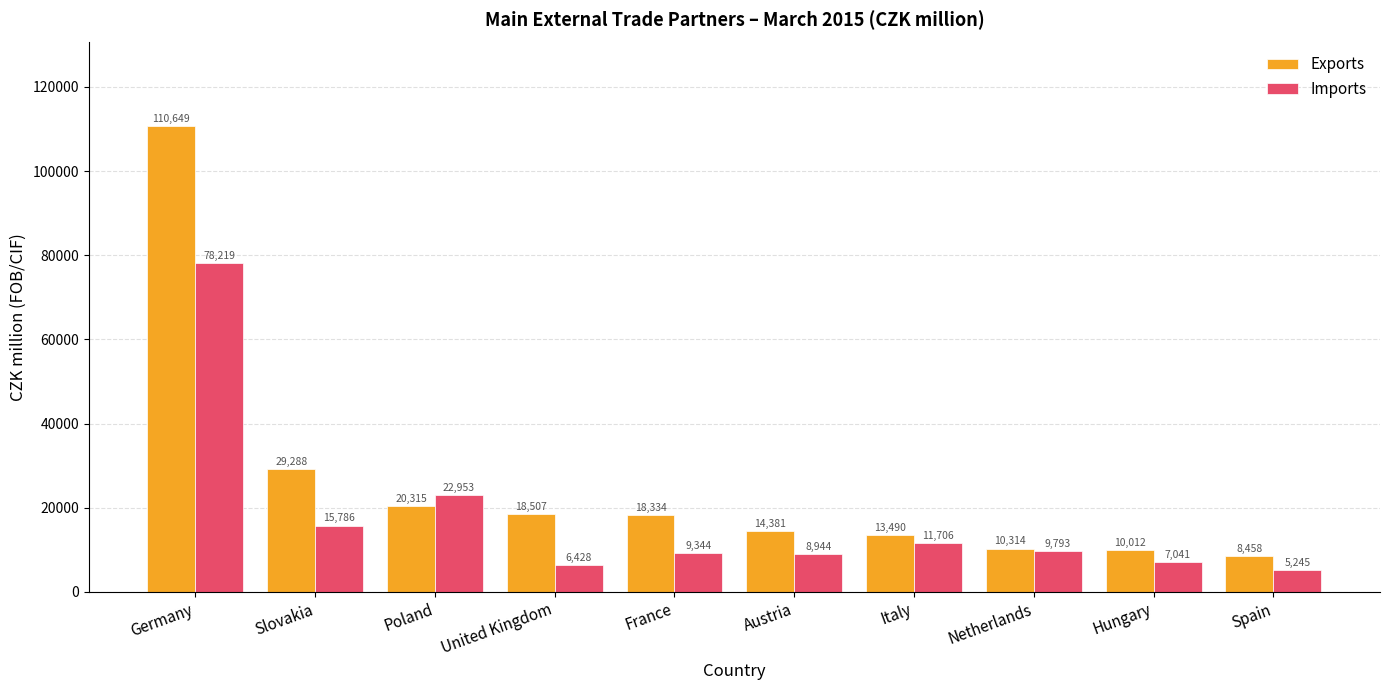

Is it true that Imports equals 22953 at Poland?

True